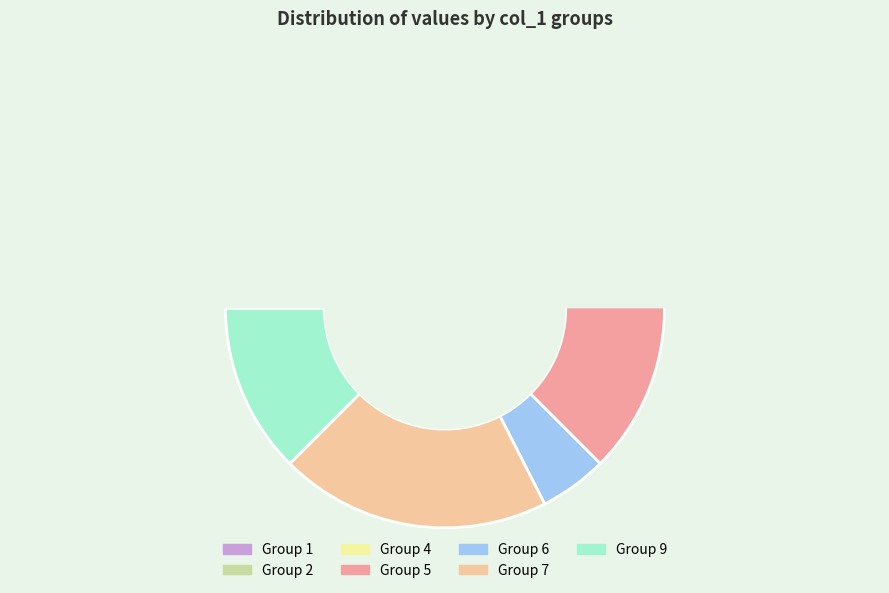

What is the ratio of the value at 1 to the value at 7?

0.4